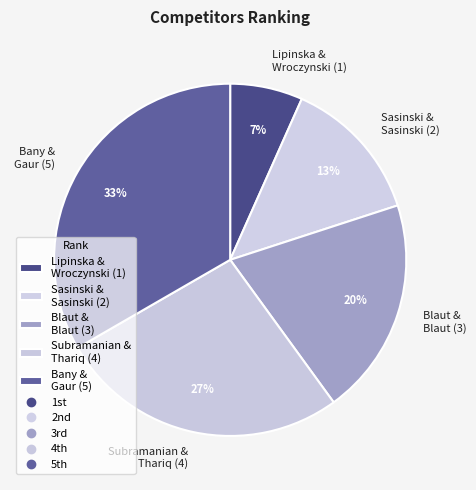

What is the smallest slice in the pie chart?

Lipinska & Wroczynski (1)